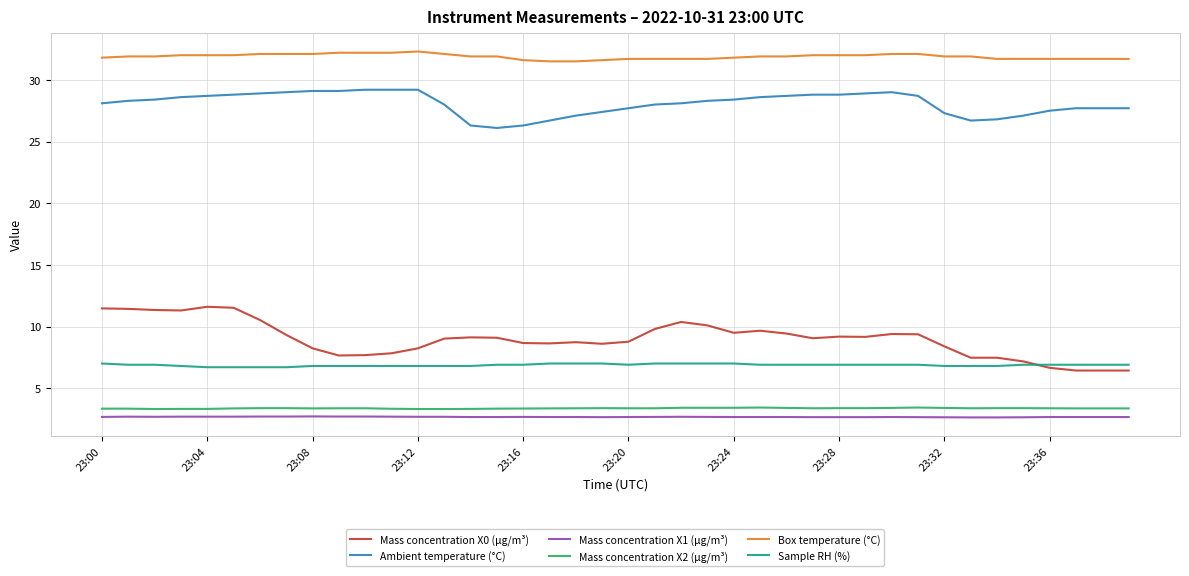

What is the highest value of the Mass concentration X2 (μg/m³) series?

3.4